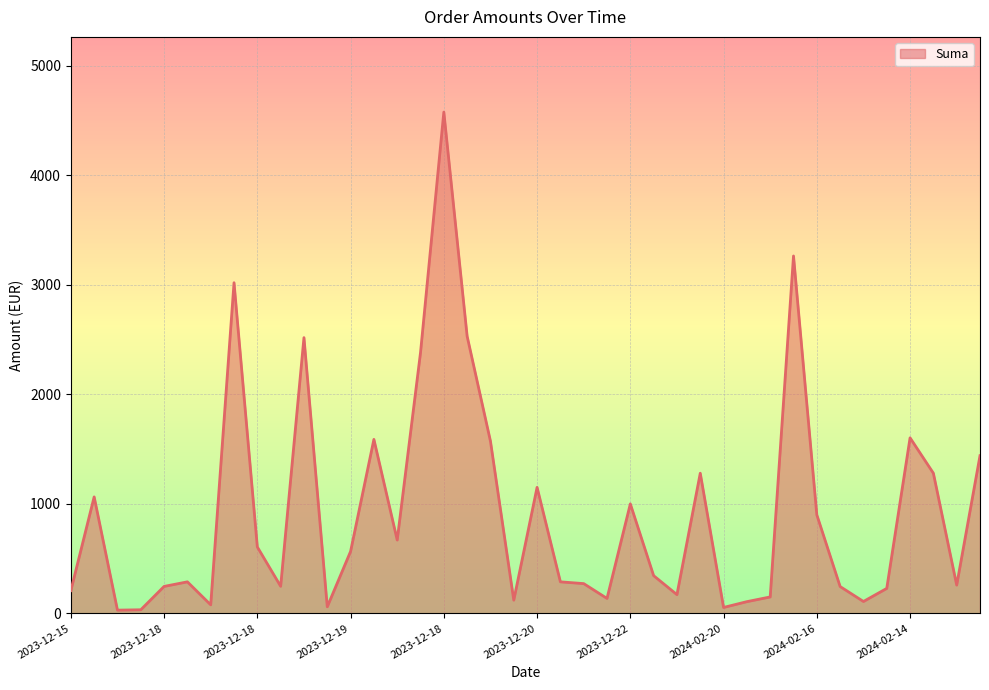

What is the label of the 7th point from the right?

2024-02-16